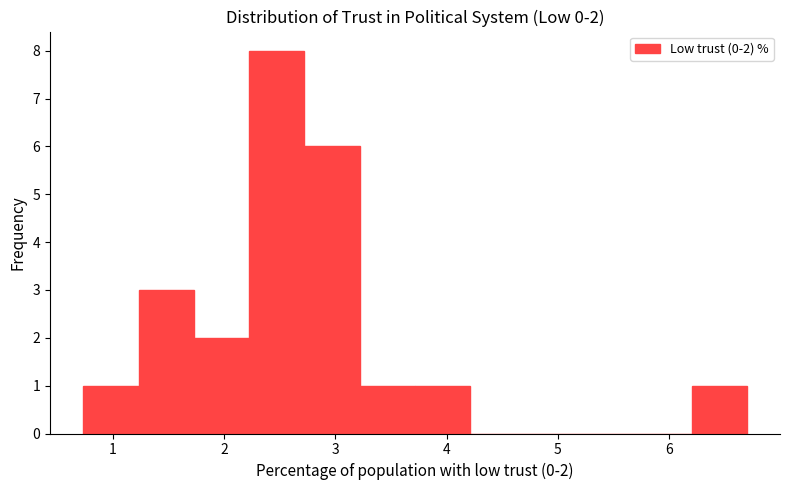

Which range on the x-axis has the tallest bar?

2.2 to 2.7